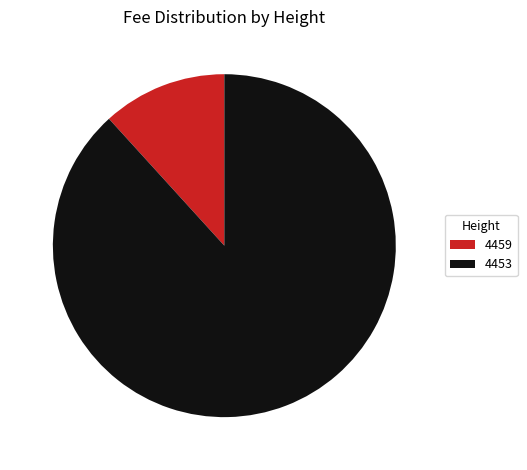

True or false: 4453 accounts for 79% of the total.

False